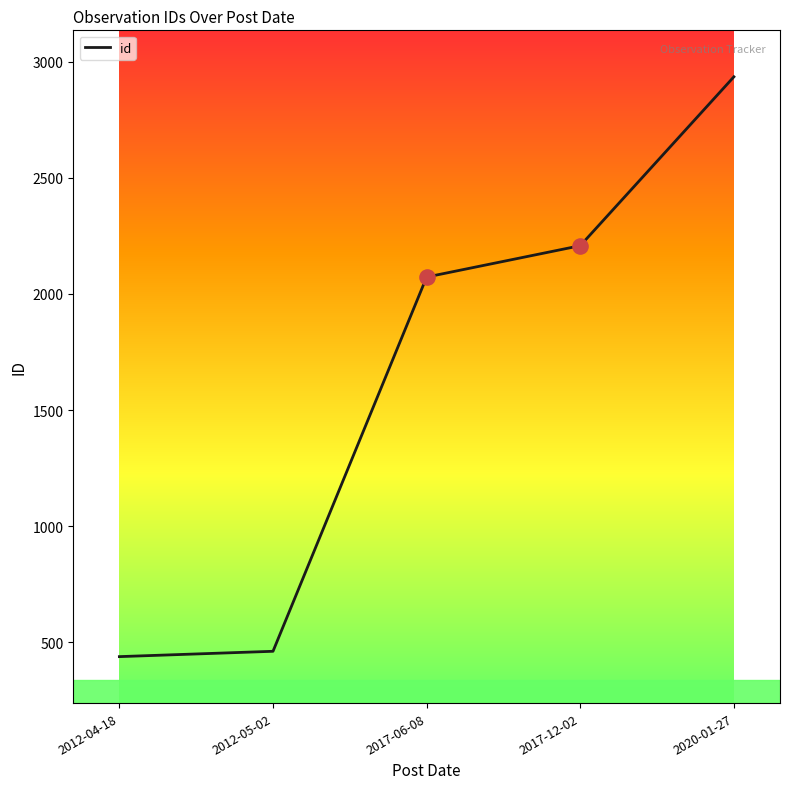

What is the ratio of the value at 2020-01-27 to the value at 2012-05-02?

6.4